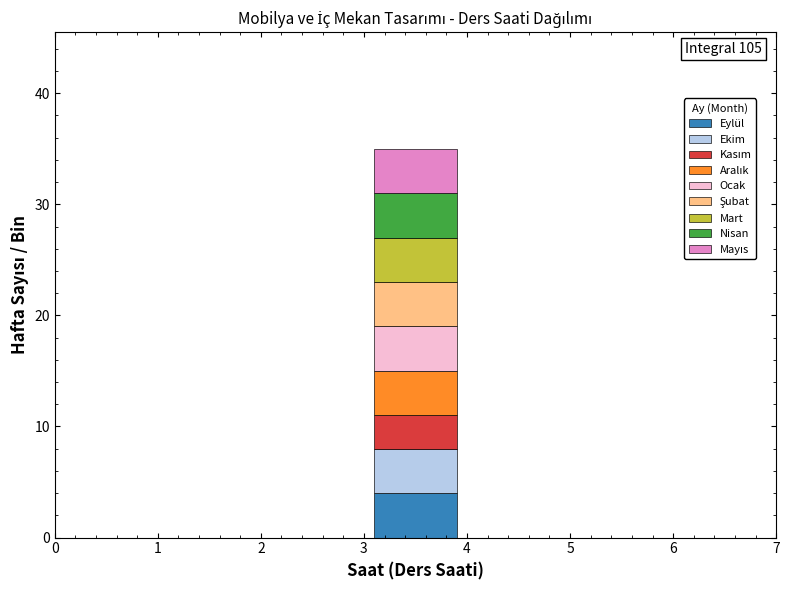

Which range on the x-axis has the tallest stacked bar (by total height)?

3 to 4